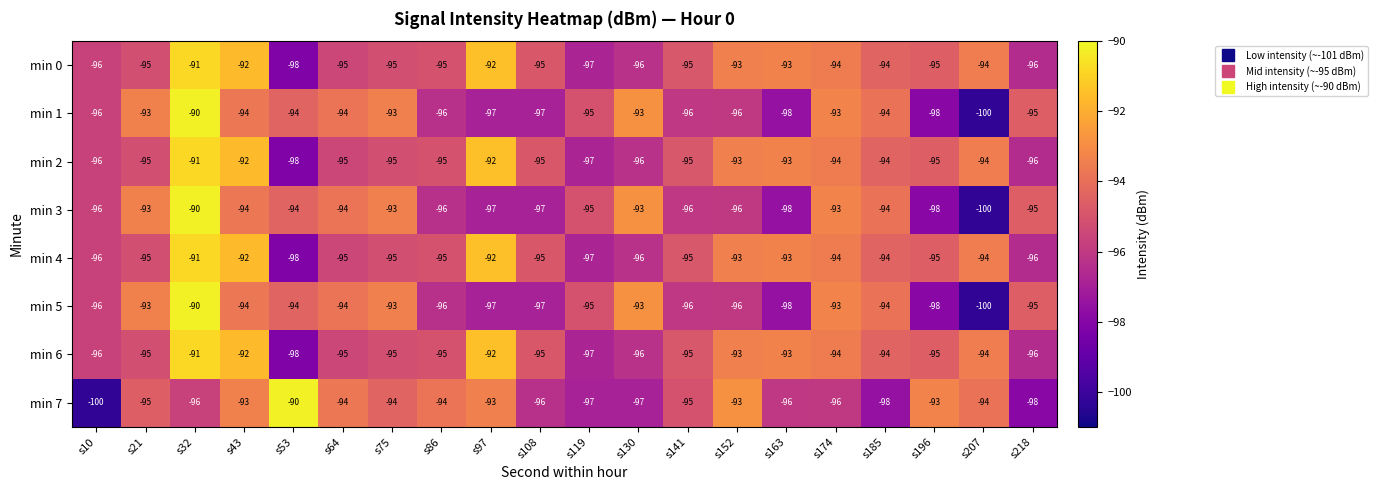

What is the spread (max minus min) of values at s130?

4